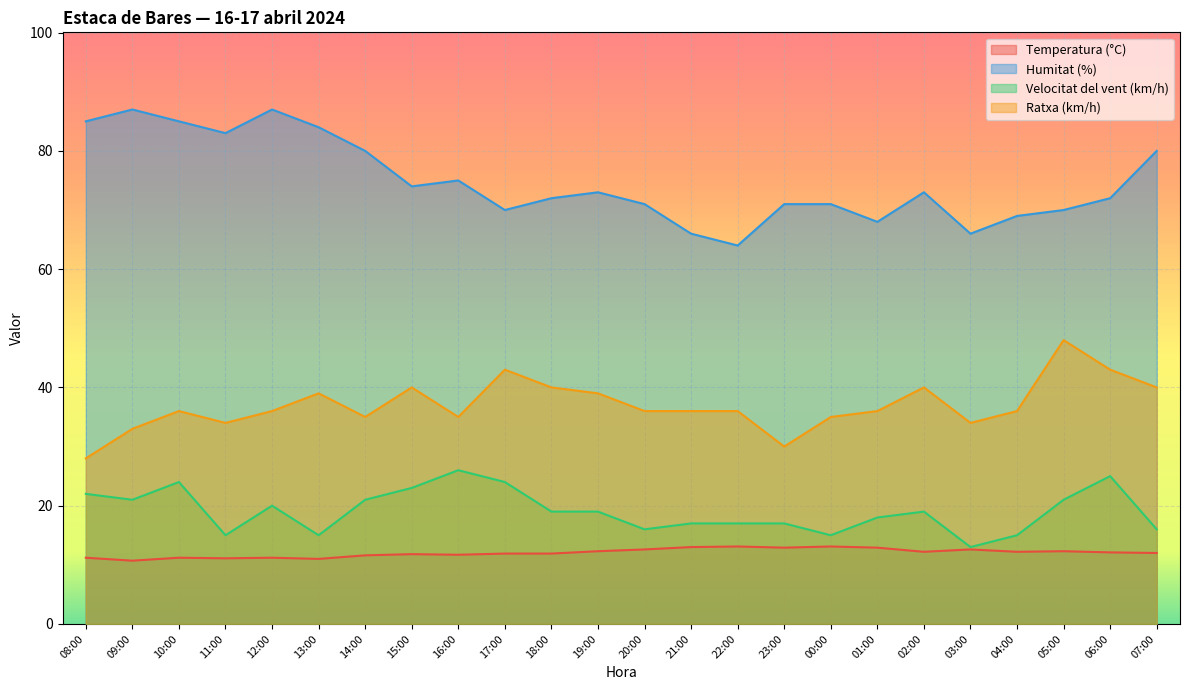

How many lines are shown in the chart?

4